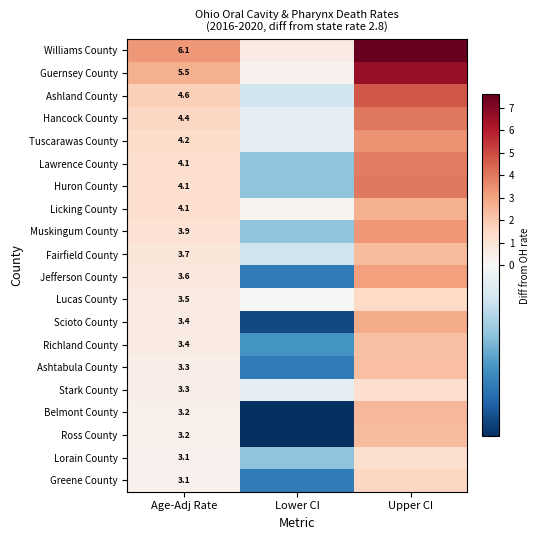

What is the difference between the highest and lowest values at Age-Adj Rate?

3.0